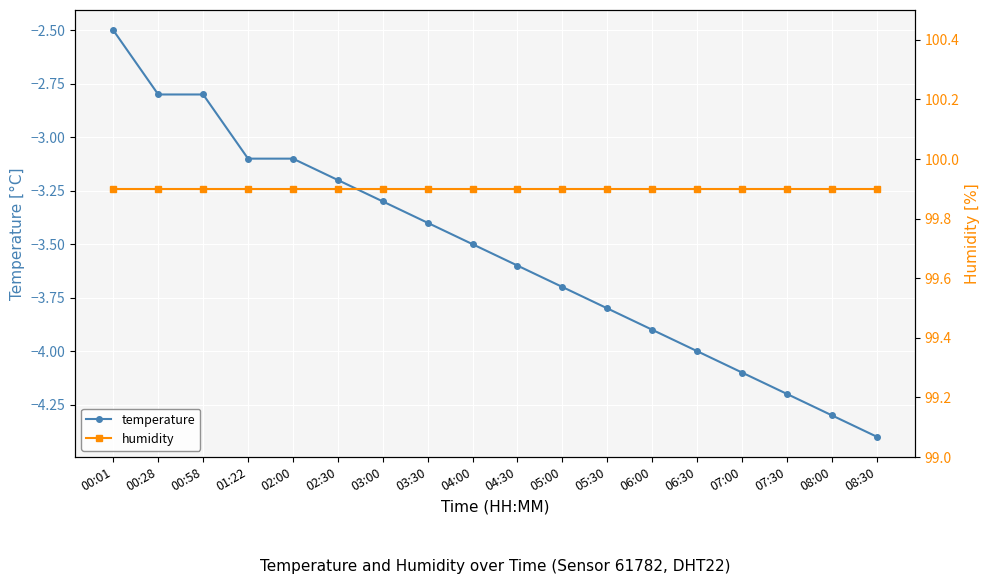

At which label does humidity reach its peak?

00:01